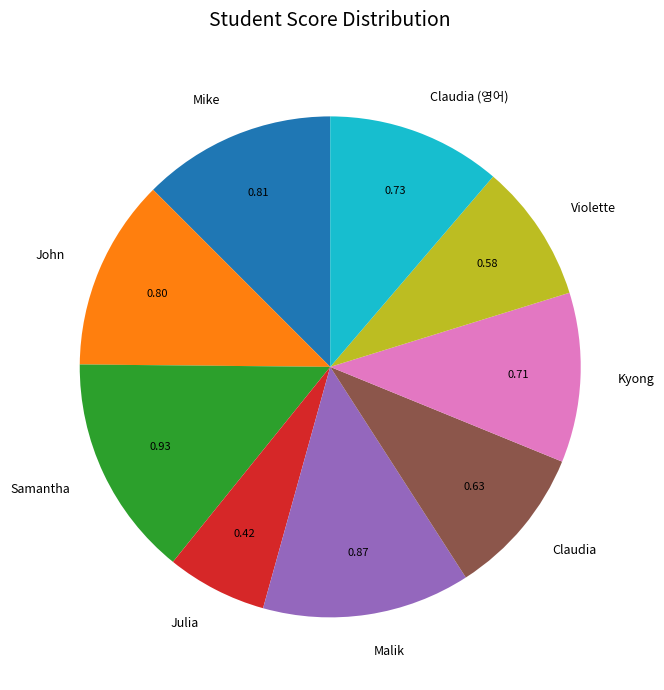

Which category has the smallest portion of the pie?

Julia